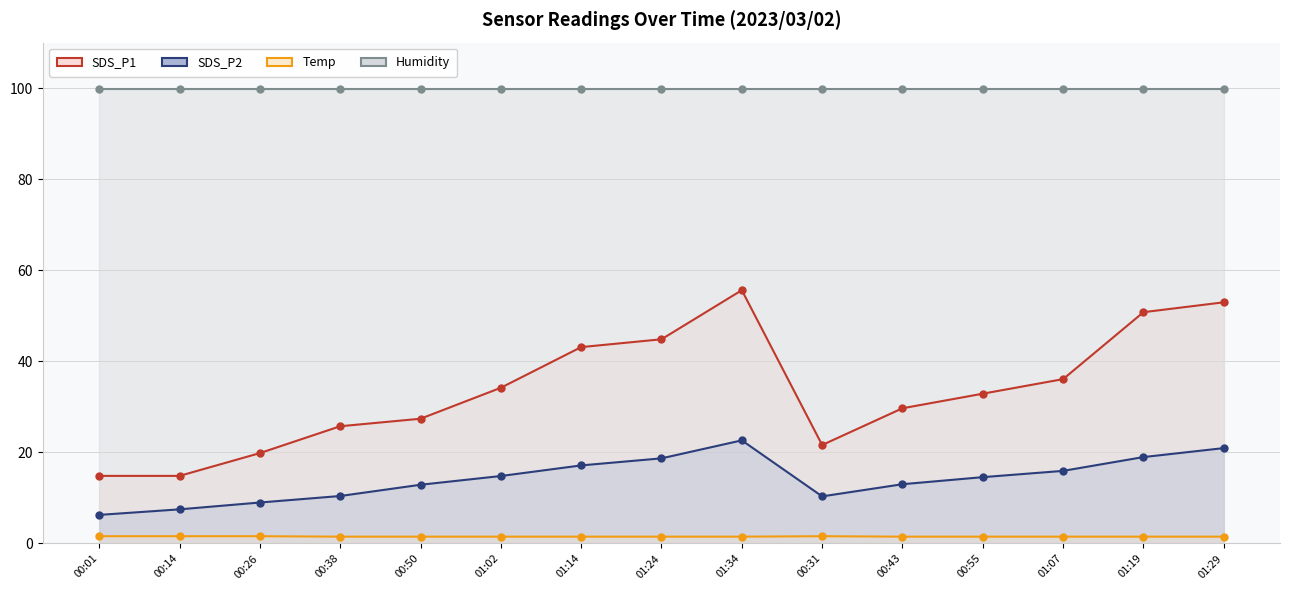

At which category is the sum across all series the highest?

01:34